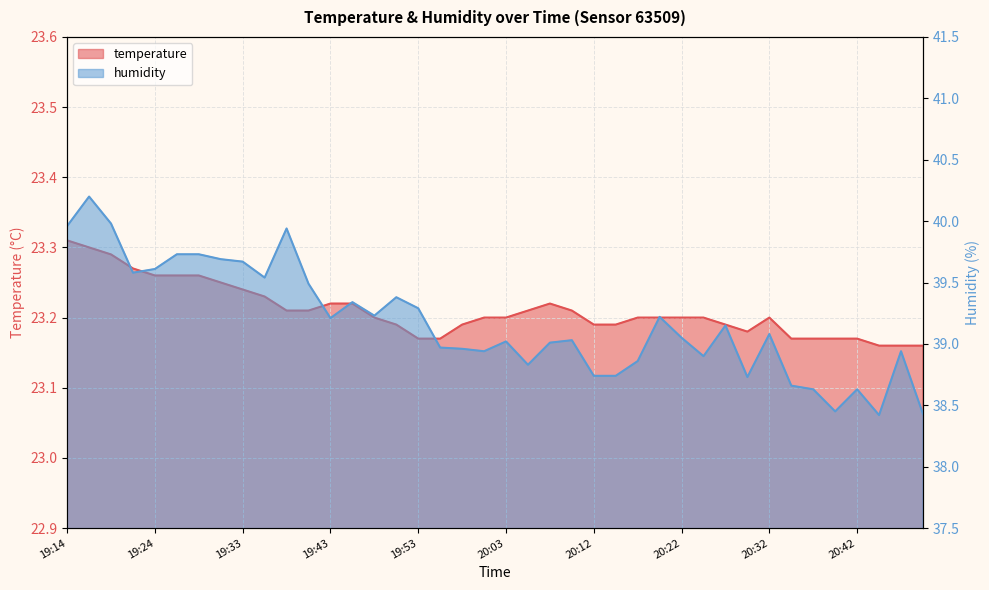

How many interior local peaks does the temperature series have?

2